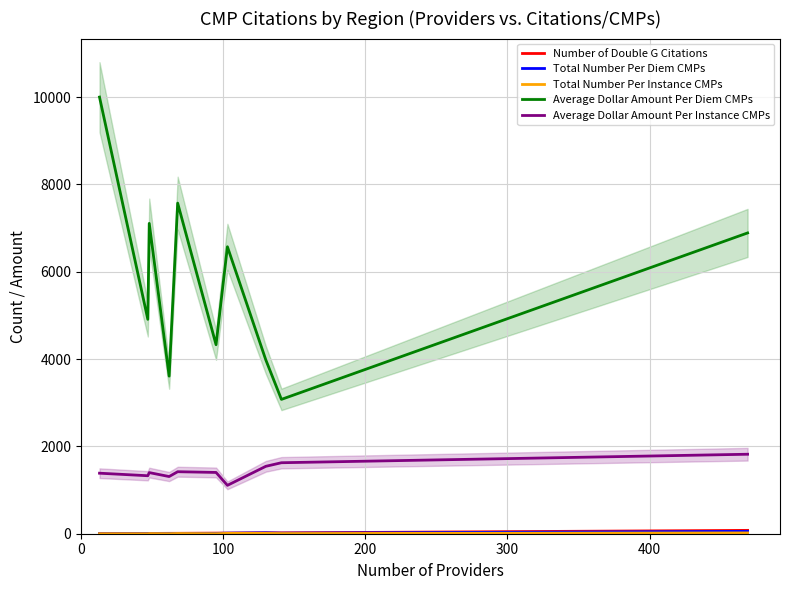

What is the highest value of the Average Dollar Amount Per Diem CMPs series?

10000.0